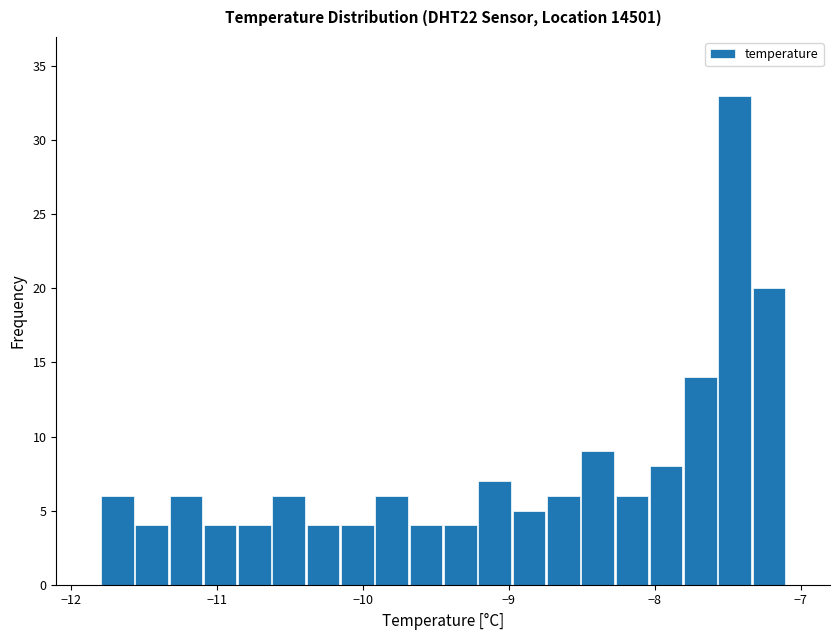

Around what value on the x-axis is the tallest bar? Give the approximate position of its centre, as read against the axis.

-7.5